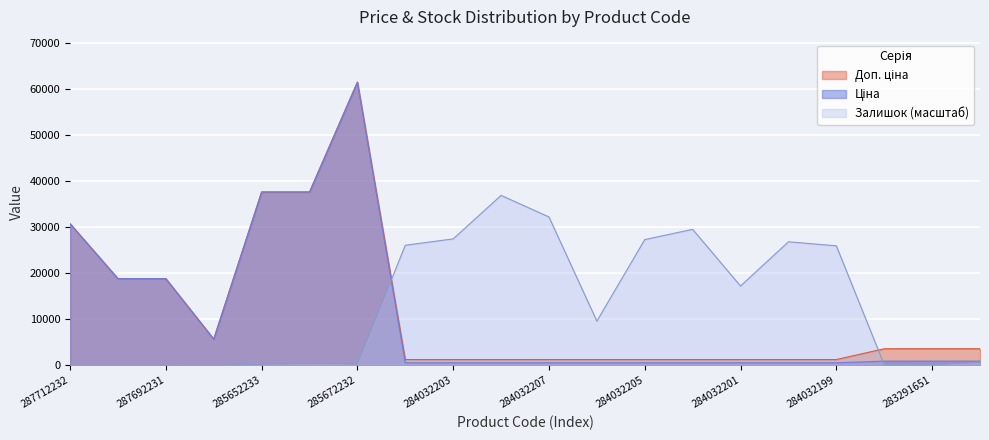

Where is the first local minimum for Залишок?

285672232